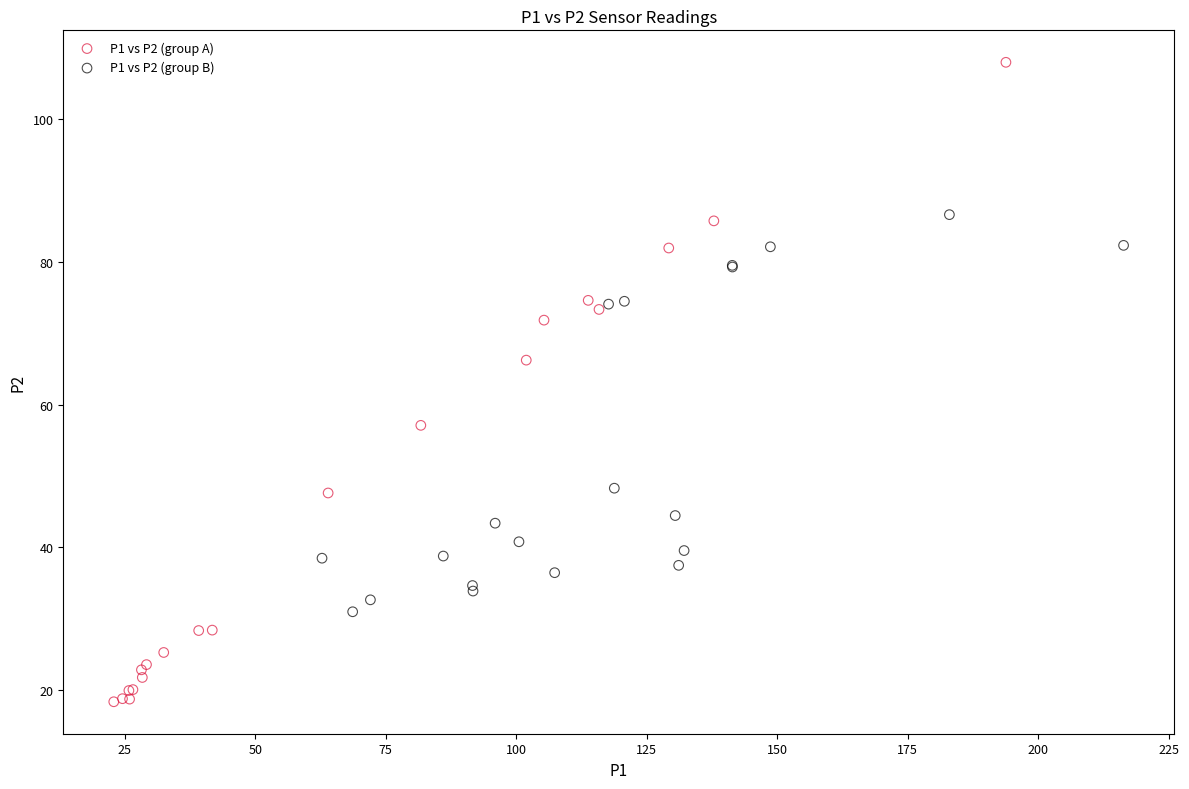

What are all the series names shown in the legend?

P1 vs P2 (group A), P1 vs P2 (group B)